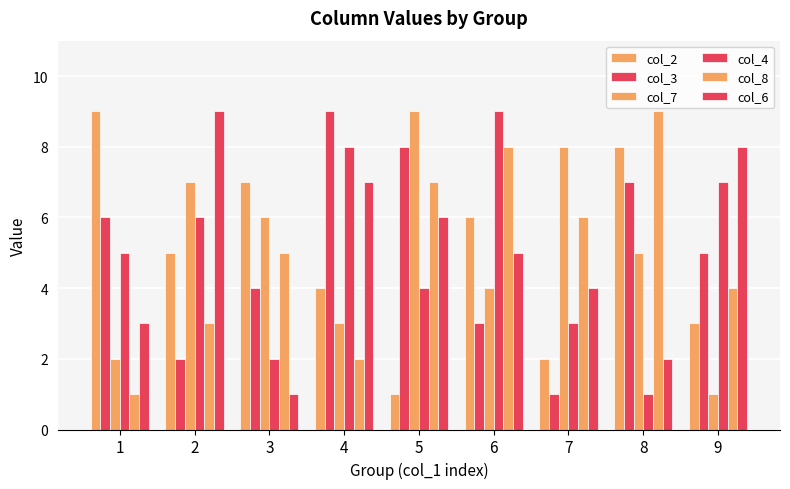

Count the col_7 values in the range 3 to 7.

5